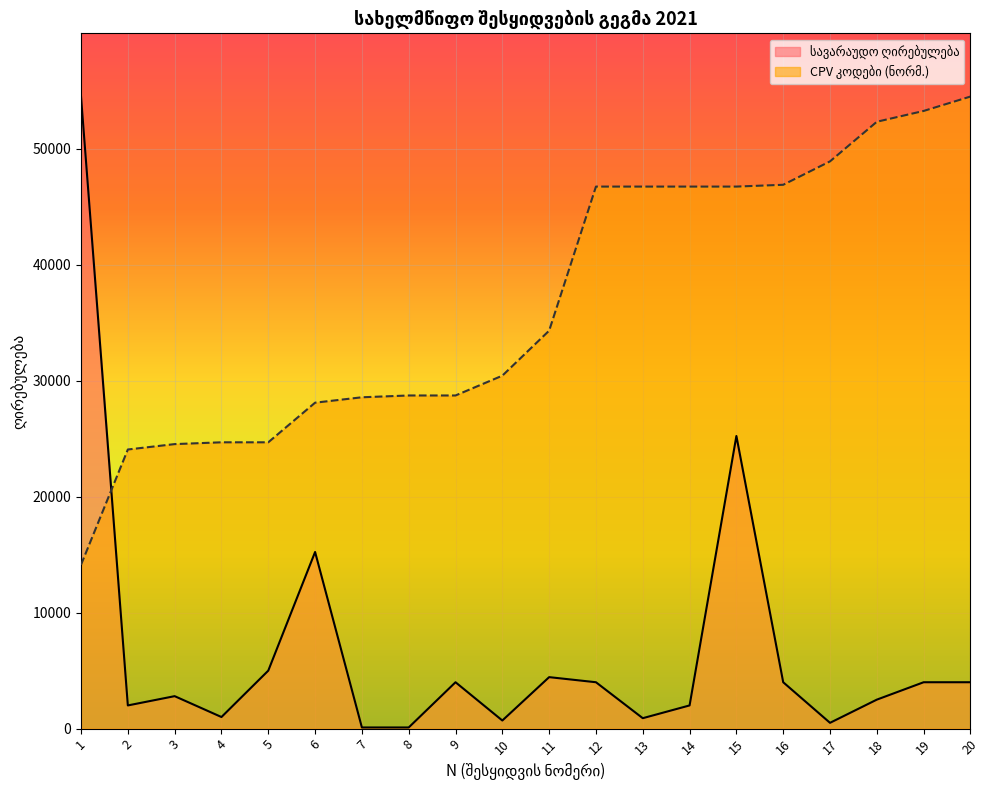

After their last crossing, which series has the higher values: CPV კოდები or სავარაუდო ღირებულება?

CPV კოდები